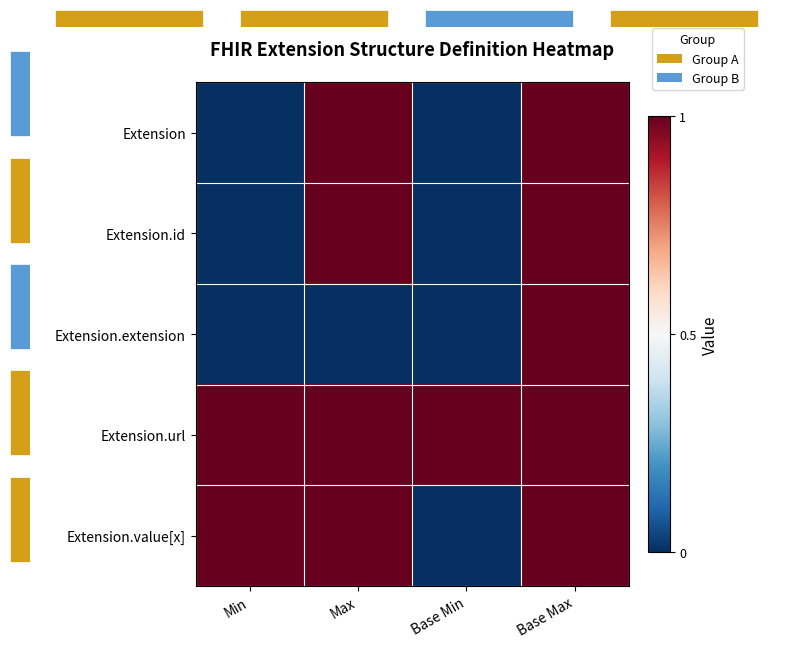

Which has a higher value, Max or Min?

Max